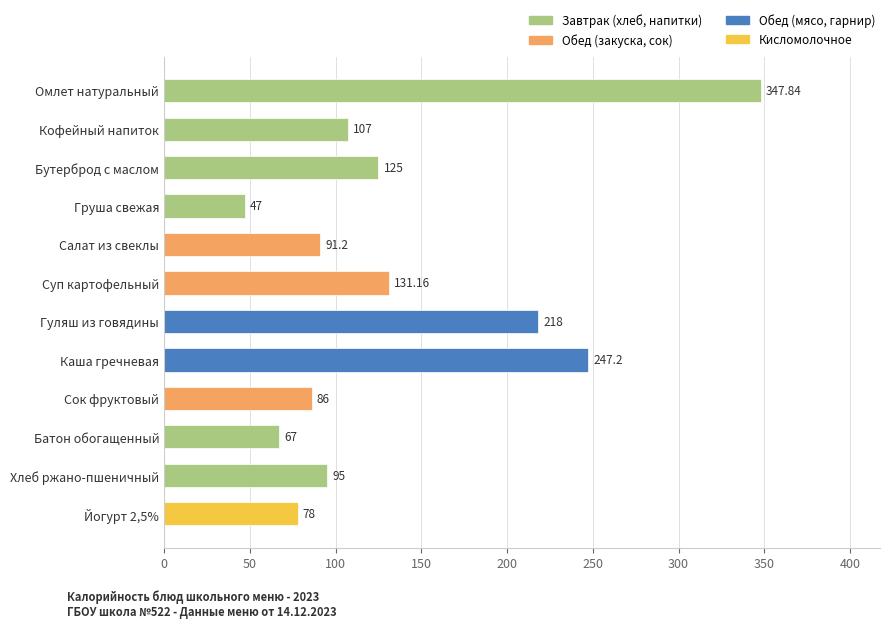

List the labels in order of value, largest first.

Омлет натуральный, Каша гречневая, Гуляш из говядины, Суп картофельный, Бутерброд с маслом, Кофейный напиток, Хлеб ржано-пшеничный, Салат из свеклы, Сок фруктовый, Йогурт 2,5%, Батон обогащенный, Груша свежая